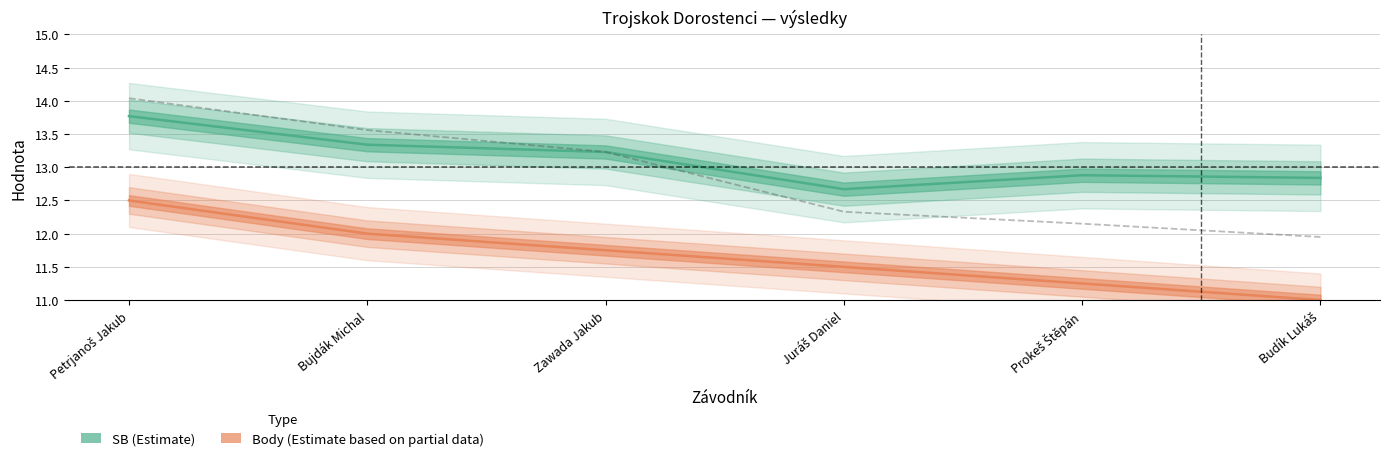

What are all the series names shown in the legend?

SB (Estimate), Body (Estimate based on partial data)